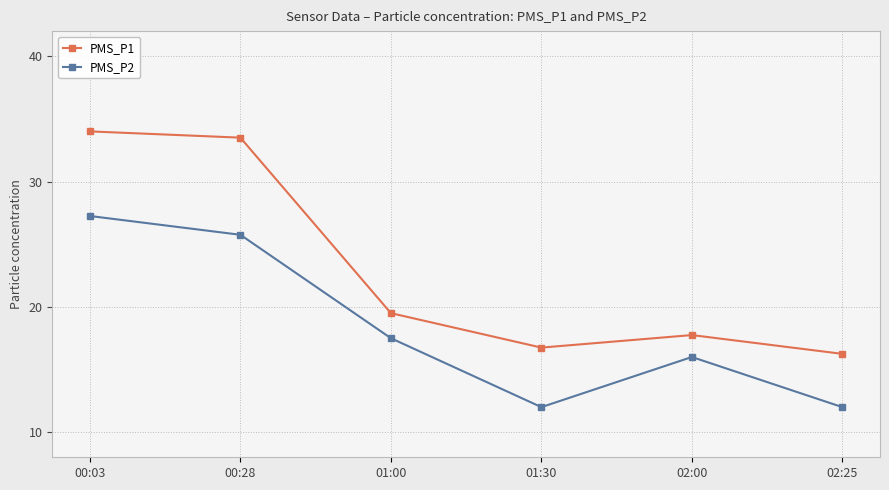

The value of PMS_P1 at 02:00 is 17.8. True or false?

True